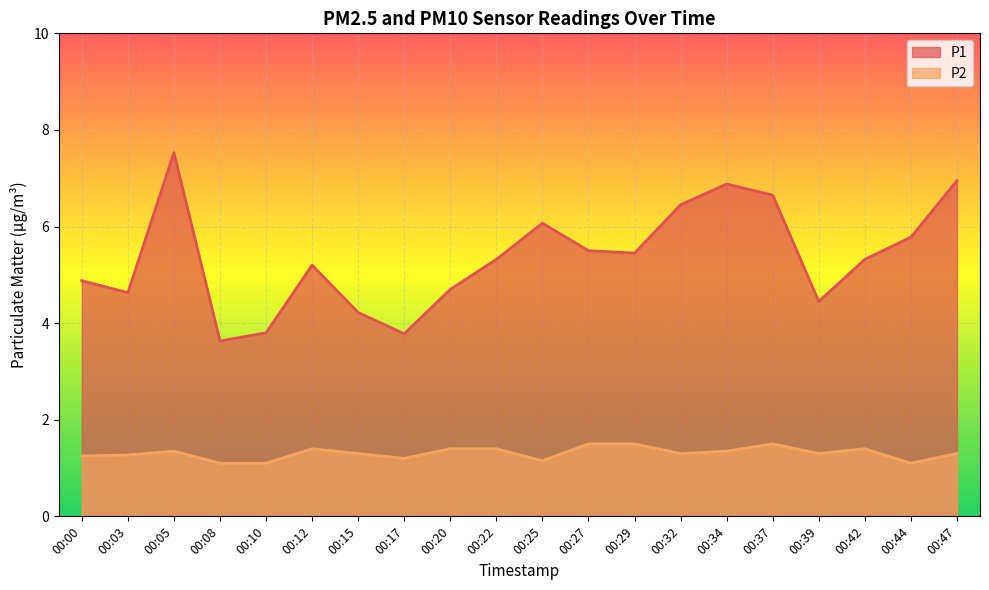

The value of P1 at 00:47 is 10.6. True or false?

False